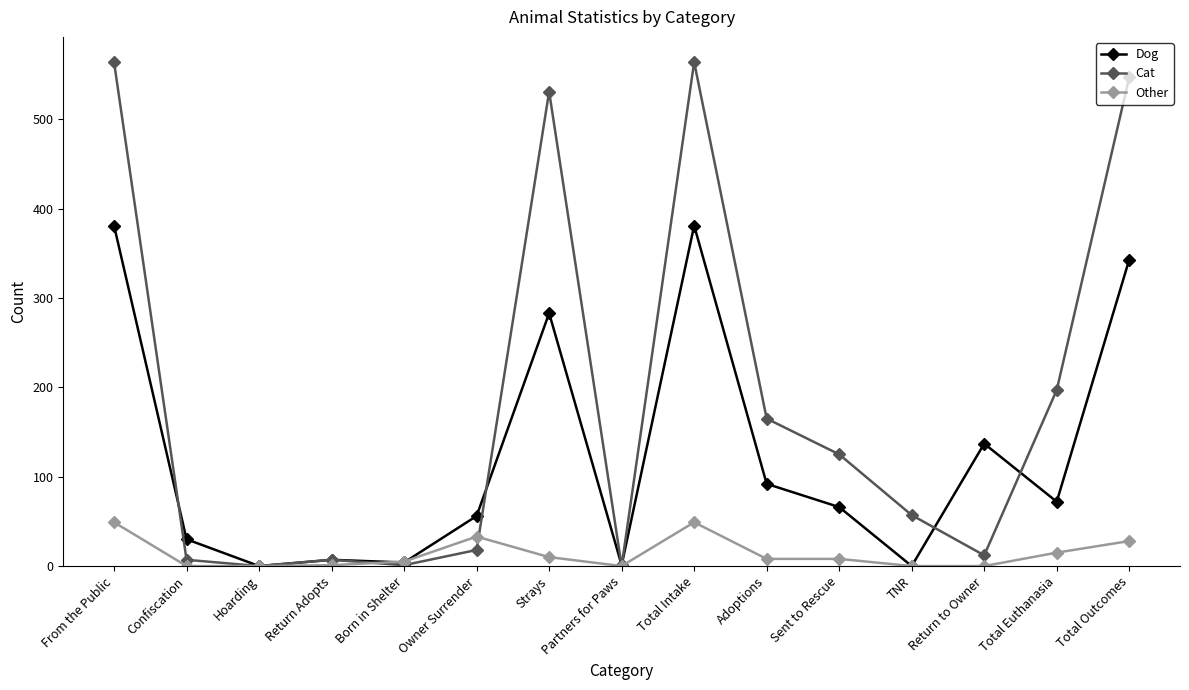

What is the label of the 5th point from the right?

Sent to Rescue